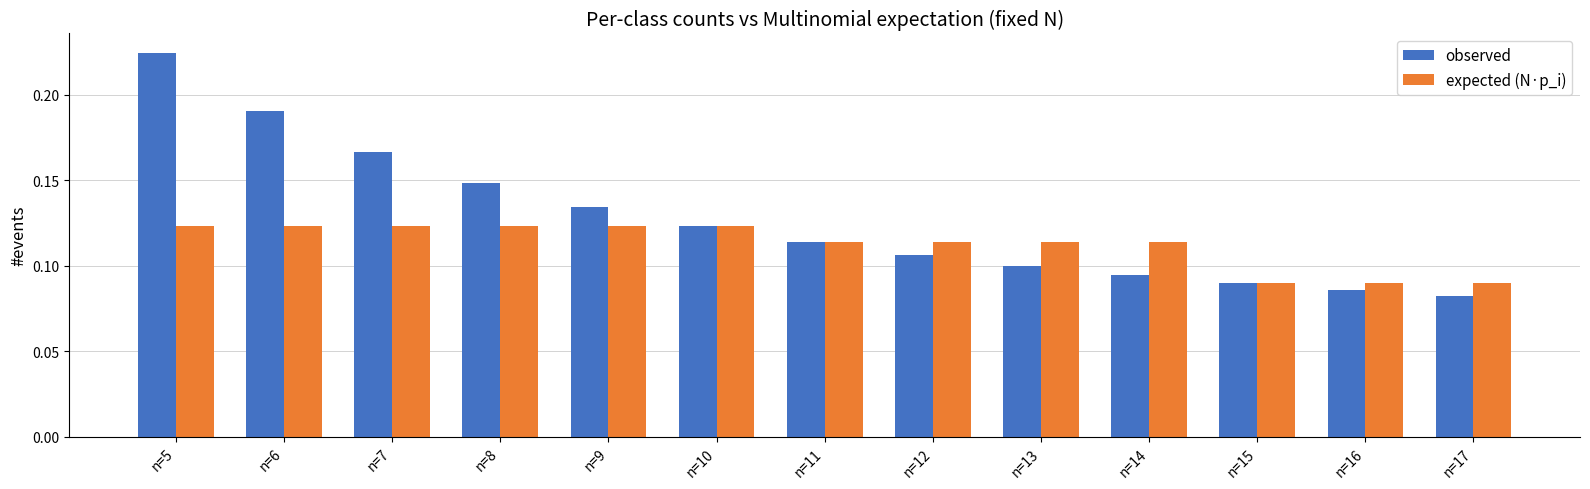

How many expected (N·p_i) values are between 0 and 1?

13